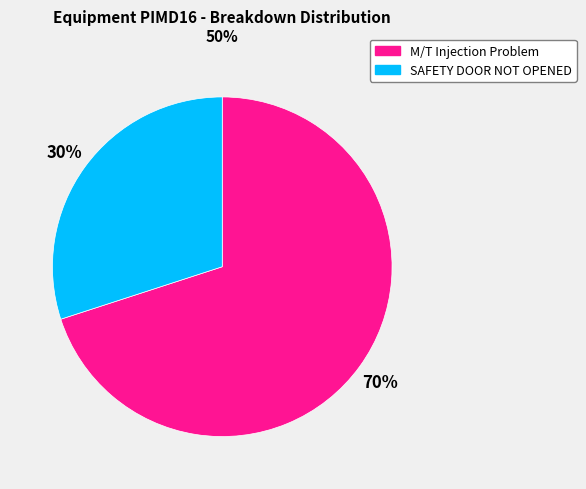

Rank the categories by value from lowest to highest.

SAFETY DOOR NOT OPENED, M/T Injection Problem